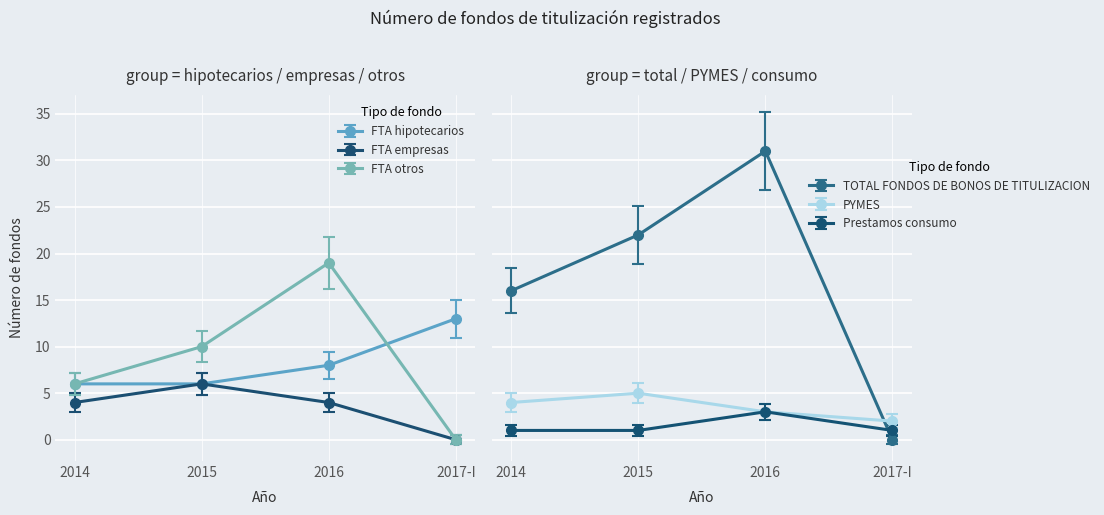

How many data points in PYMES are above 4?

1